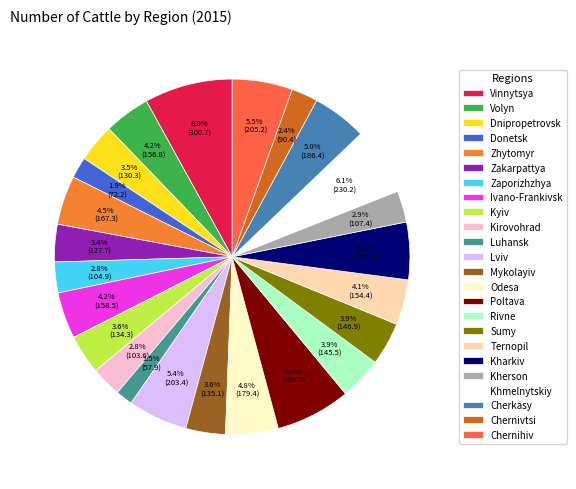

How many slices are in this pie chart?

24